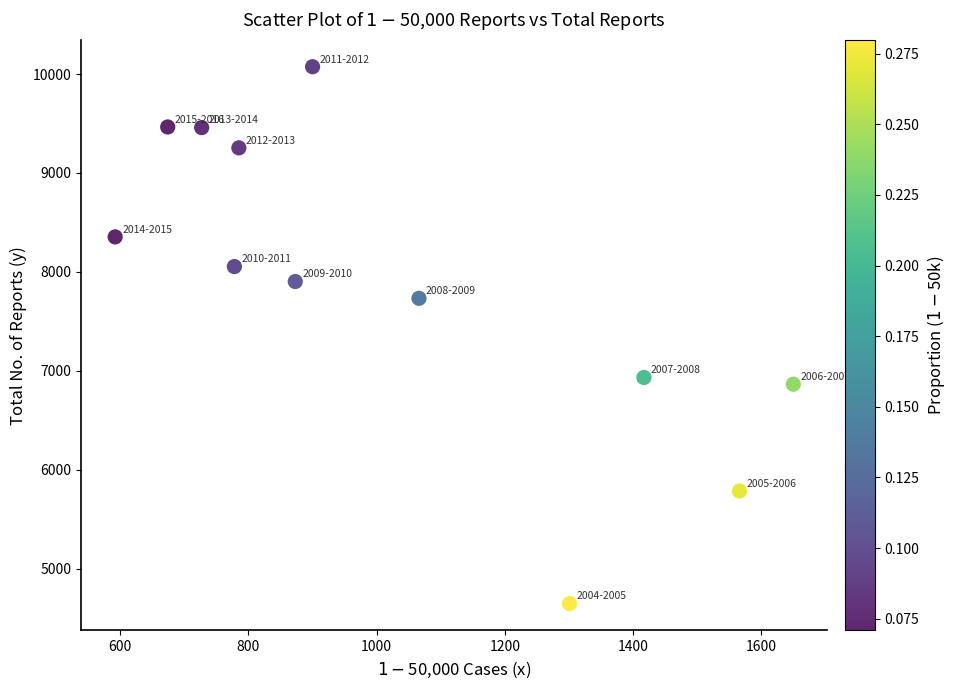

What is the range of X values (max minus min)?

1058